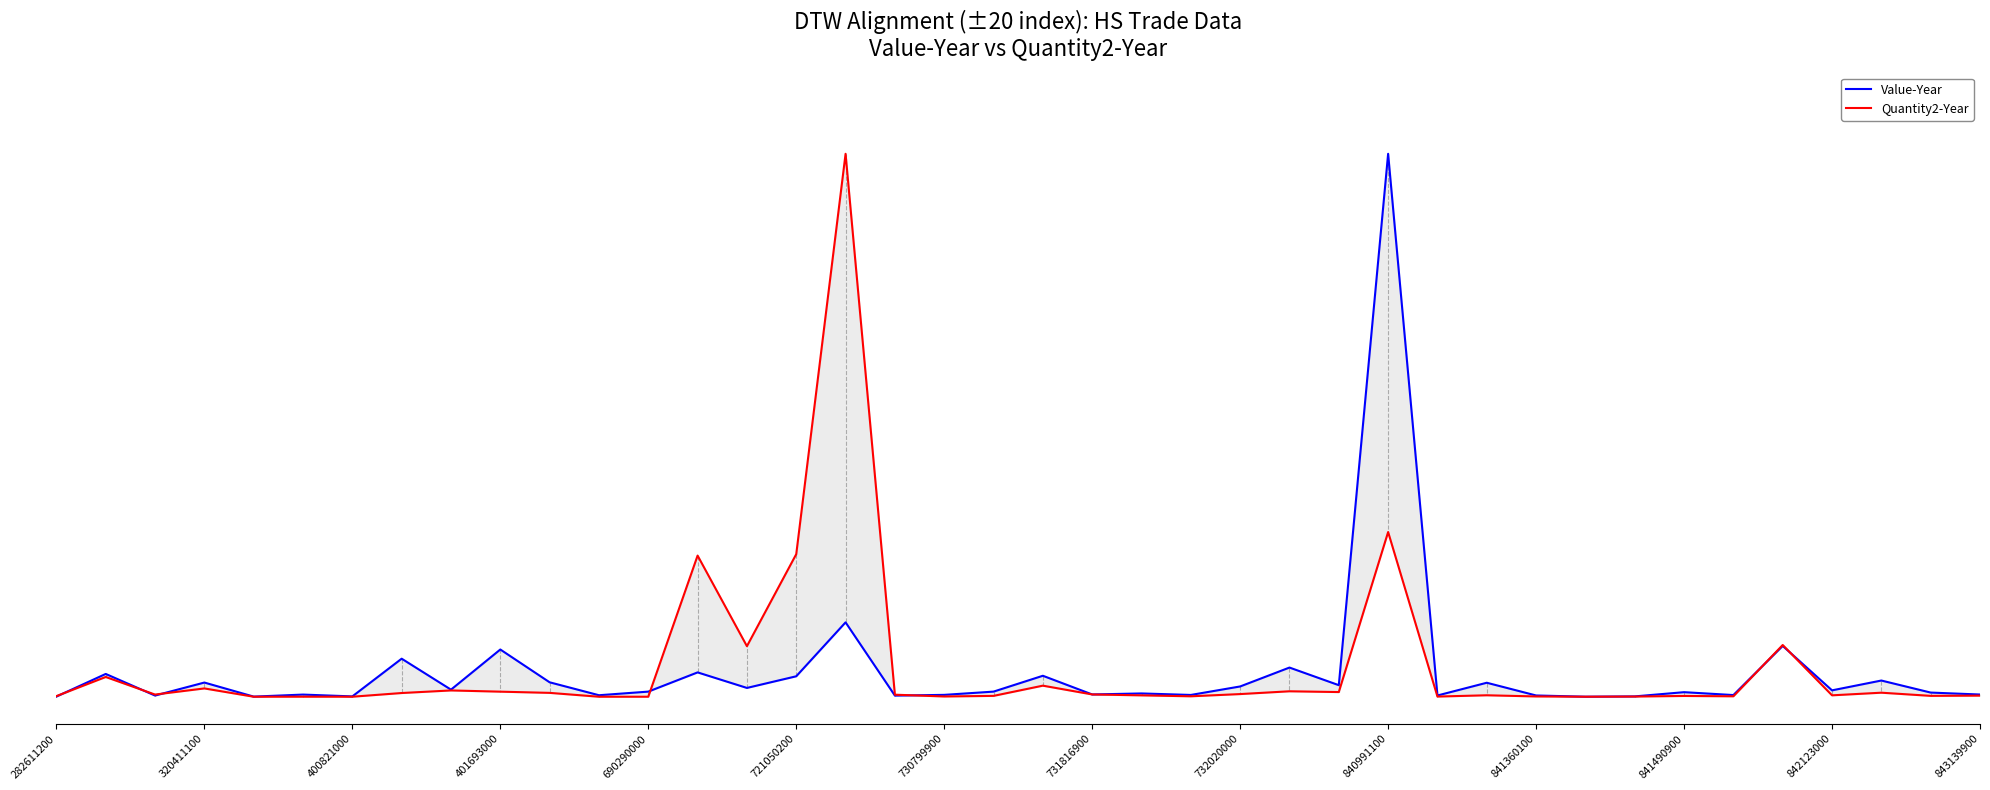

In Value-Year, how many points are lower than both neighbors (excluding endpoints)?

14